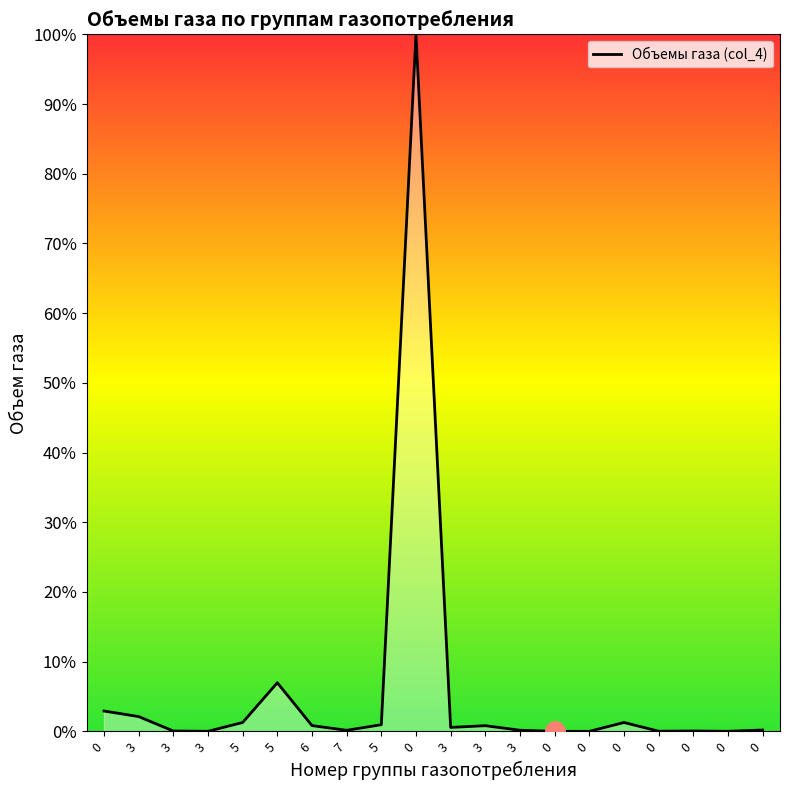

Reading left to right, transcribe all the data shown in this chart.

2.9	2.1	0.0	0.0	1.3	7.0	0.8	0.1	1.0	100.0	0.6	0.8	0.2	0.0	0.0	1.3	0.0	0.1	0.0	0.2